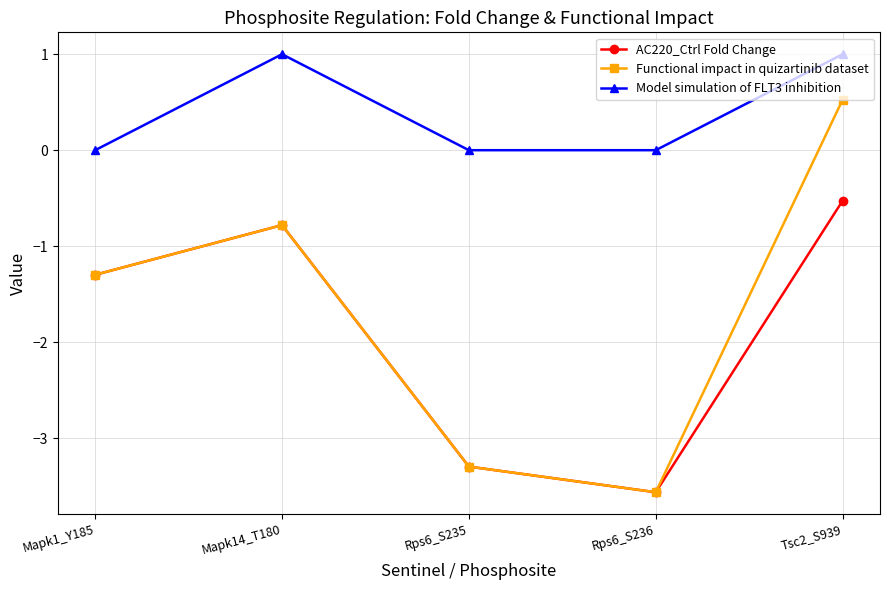

Which series has the largest total across all categories?

Model simulation of FLT3 inhibition